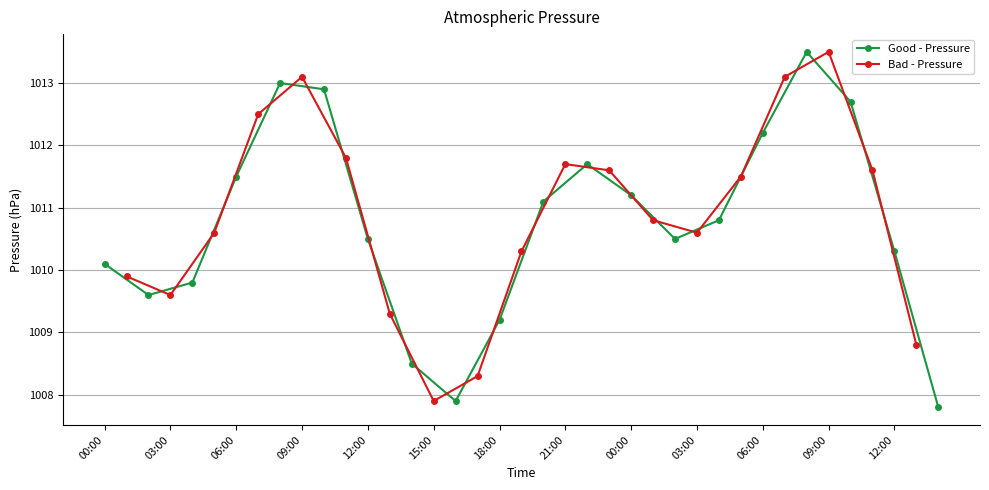

List the labels in order of value, largest first.

08:00, 09:00, 09:00, 07:00, 08:00, 10:00, 10:00, 07:00, 06:00, 11:00, 21:00, 22:00, 23:00, 11:00, 06:00, 05:00, 00:00, 20:00, 01:00, 04:00, 05:00, 03:00, 12:00, 02:00, 19:00, 12:00, 00:00, 01:00, 04:00, 02:00, 03:00, 13:00, 18:00, 13:00, 14:00, 17:00, 15:00, 16:00, 14:00